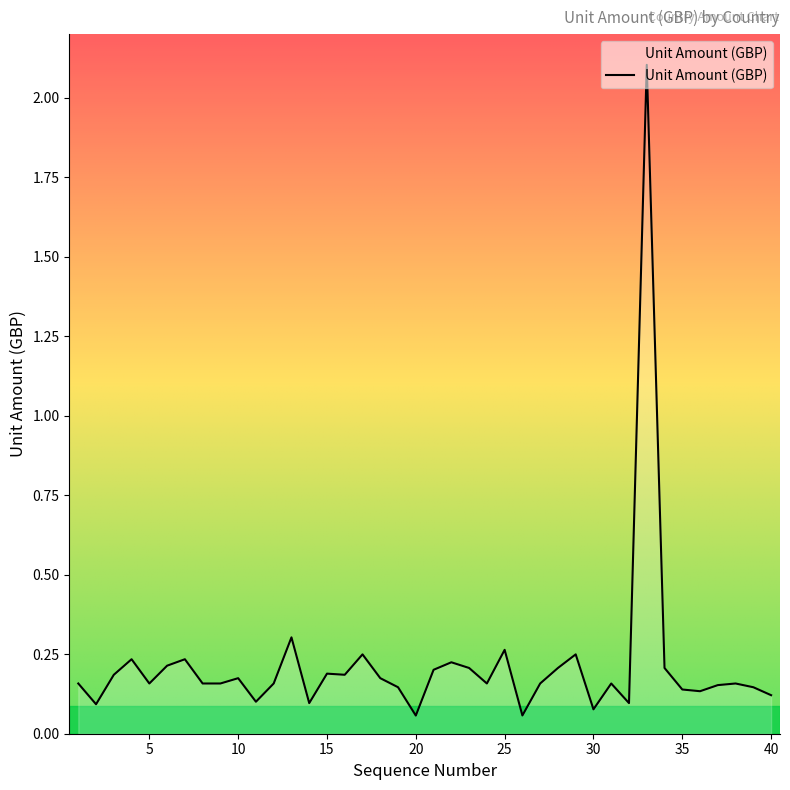

True or false: there are more than 2 points higher than both neighbors.

True